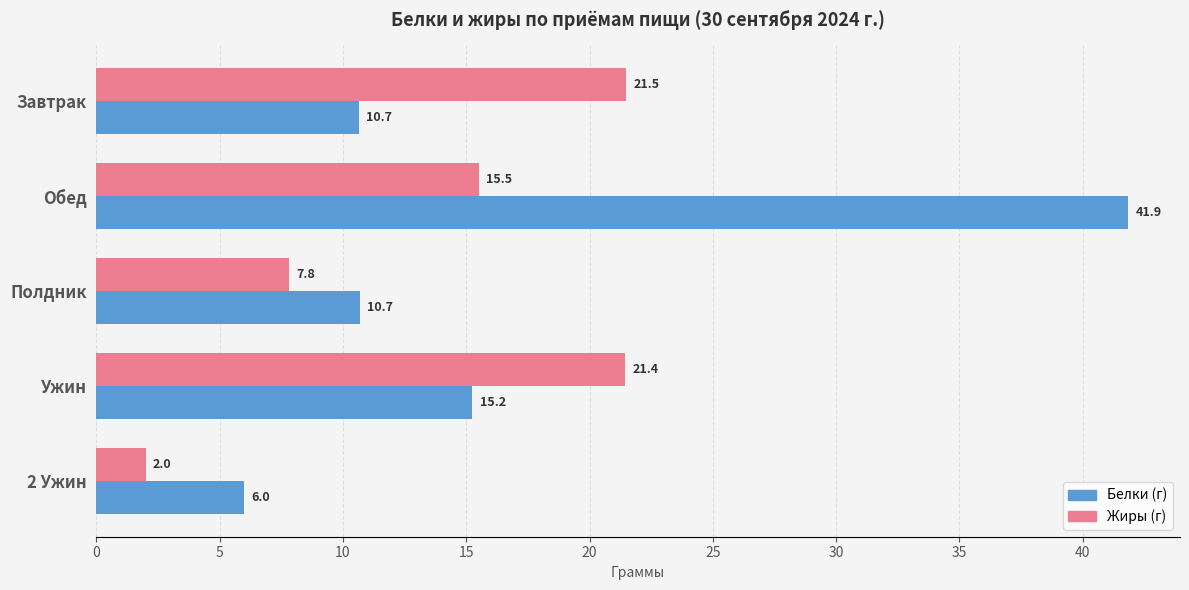

Where is Белки (г) nearest to the value 23?

Ужин